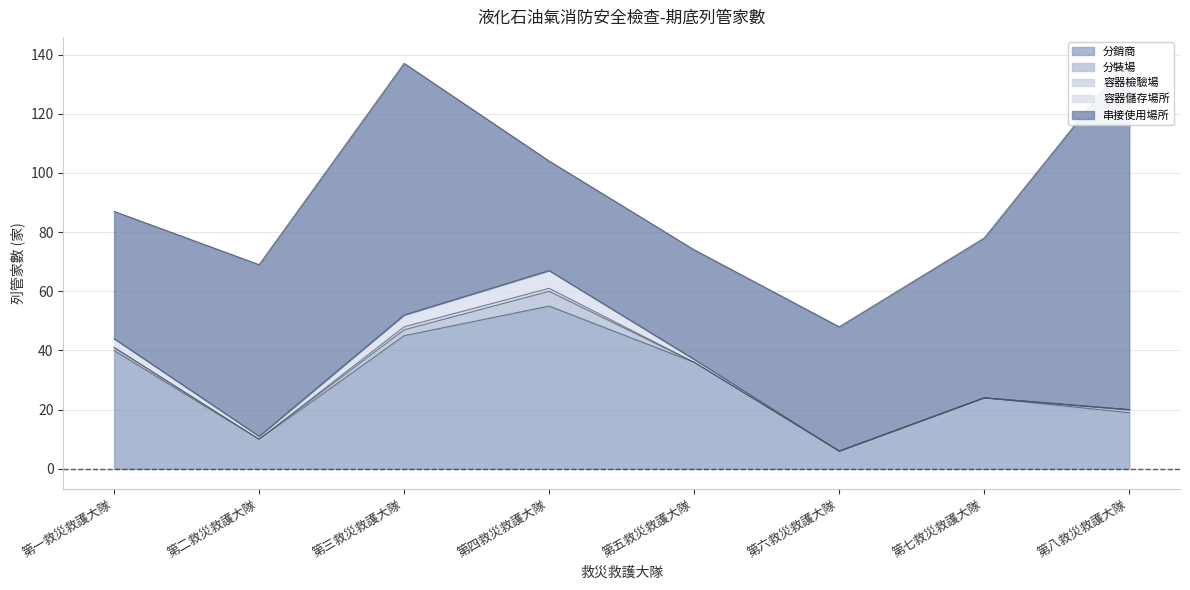

How many positive values does the 容器檢驗場 series have?

2